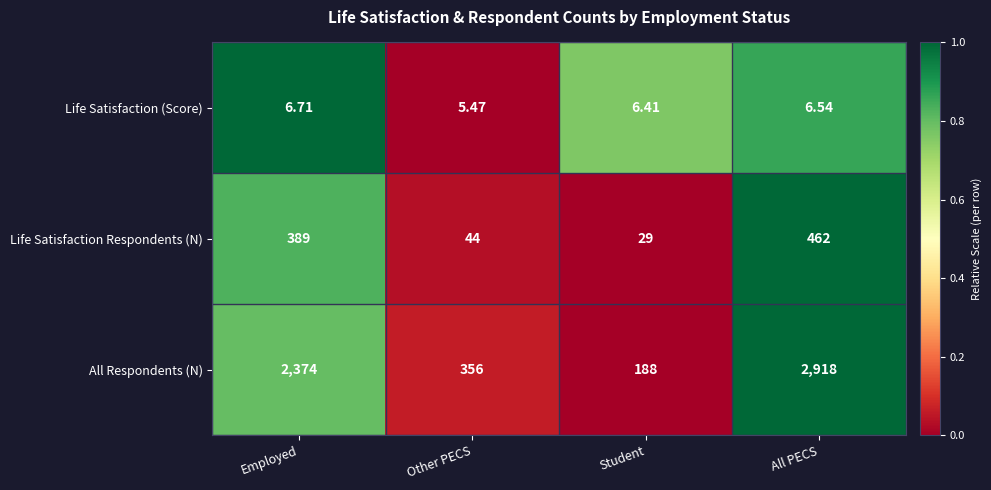

Where is All Respondents (N) nearest to the value 1553?

Employed